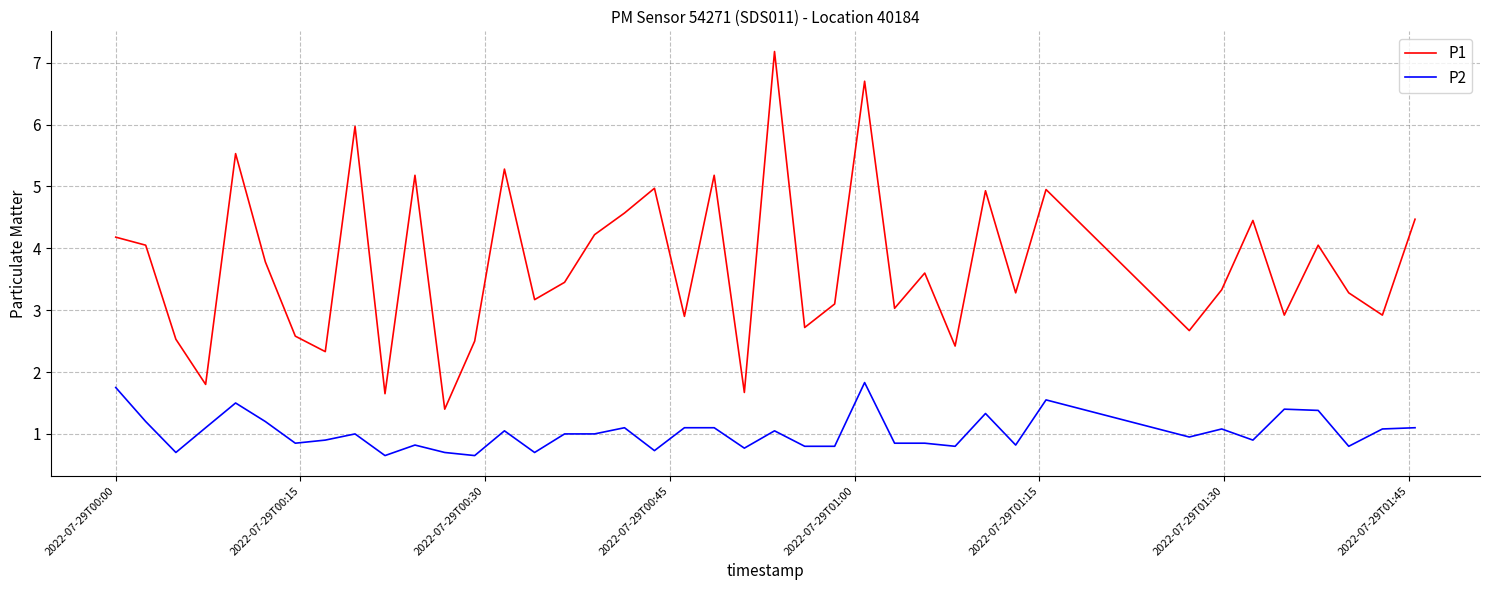

Which series has the largest range (max minus min)?

P1